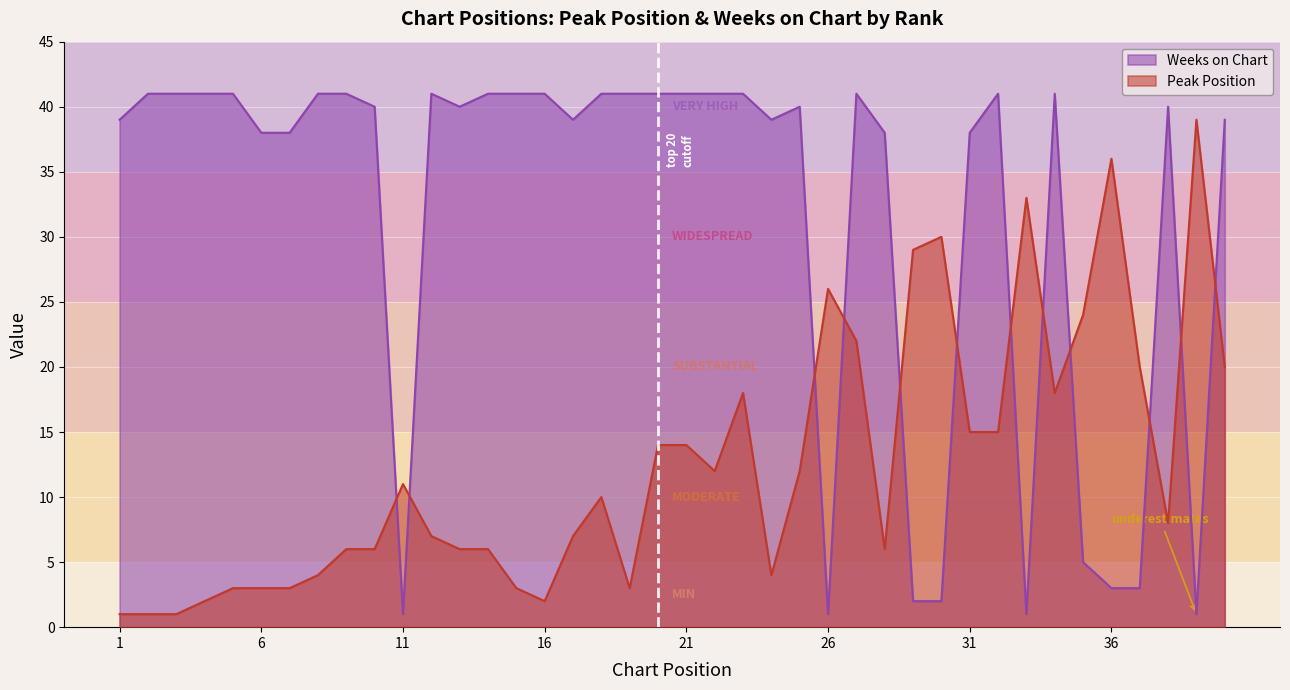

What is the difference between the maximum and minimum values in the Peak Position series?

38